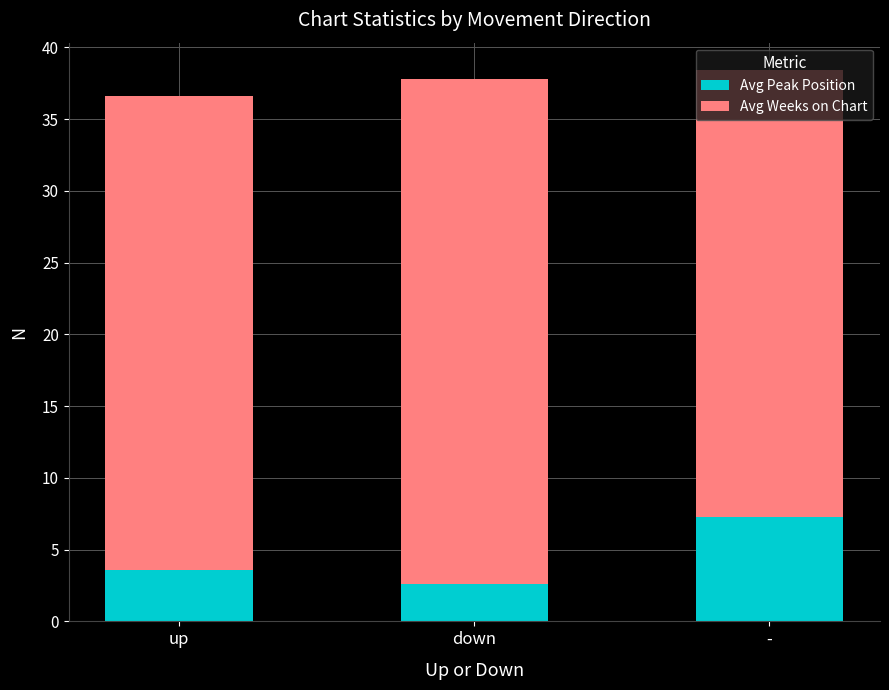

What is the total value across all series at down?

37.8